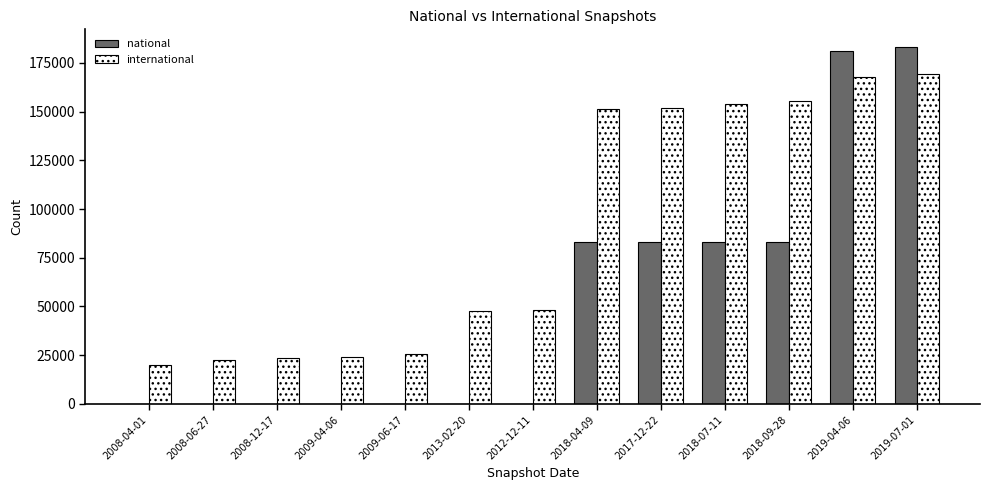

What is the greatest value displayed?

183080